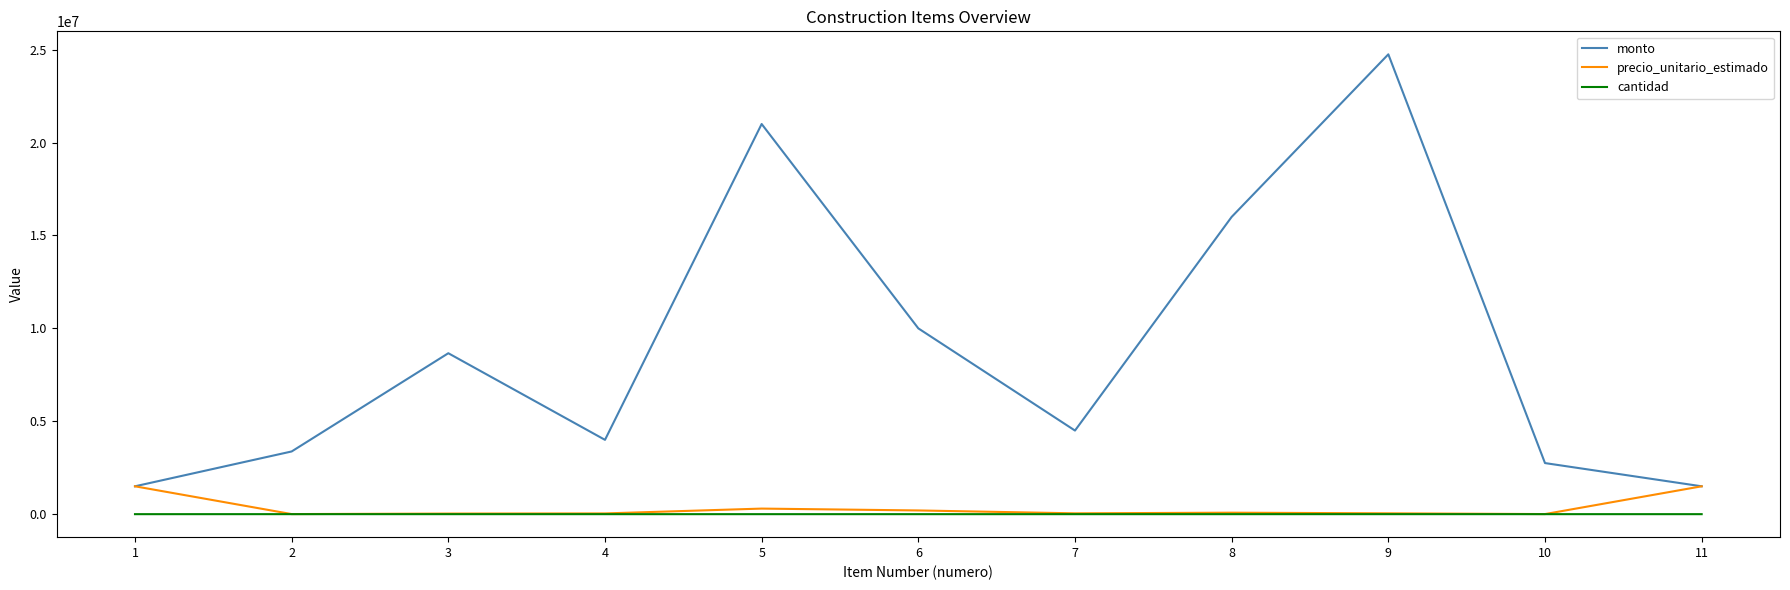

Where is the first local minimum for monto?

4